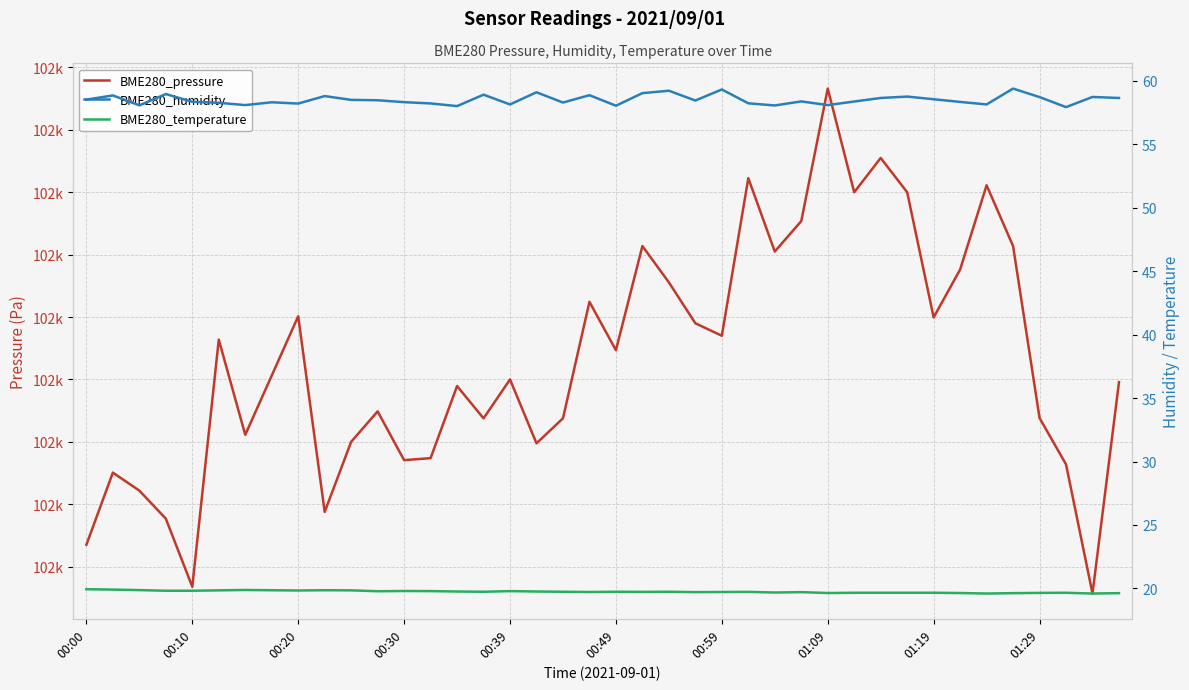

Where is BME280_temperature nearest to the value 19?

34